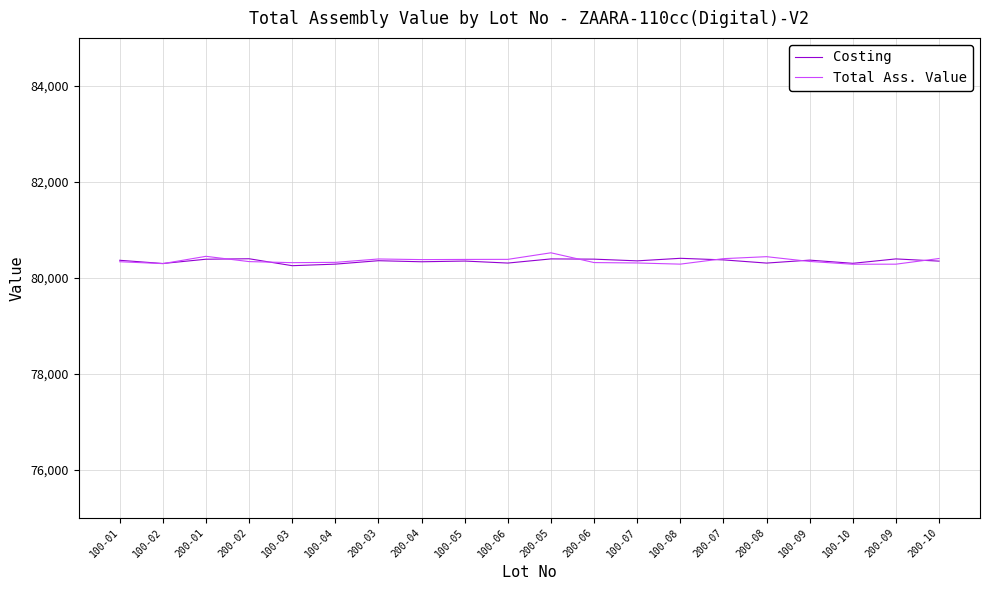

The Total Ass. Value series shows 108355.5 at 200-02. True or false?

False